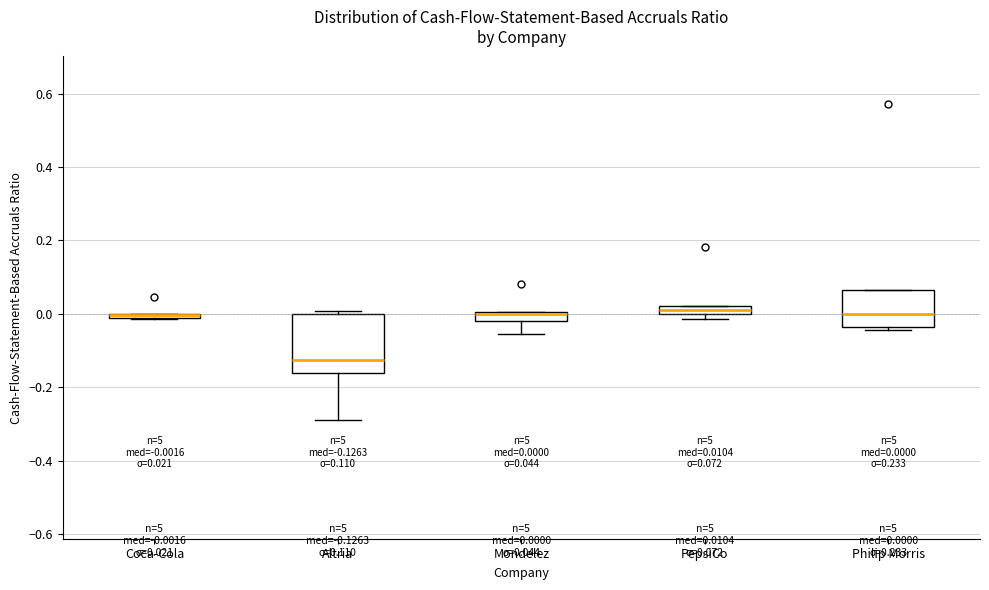

Which box is the tallest, from its lower edge to its upper edge?

Altria